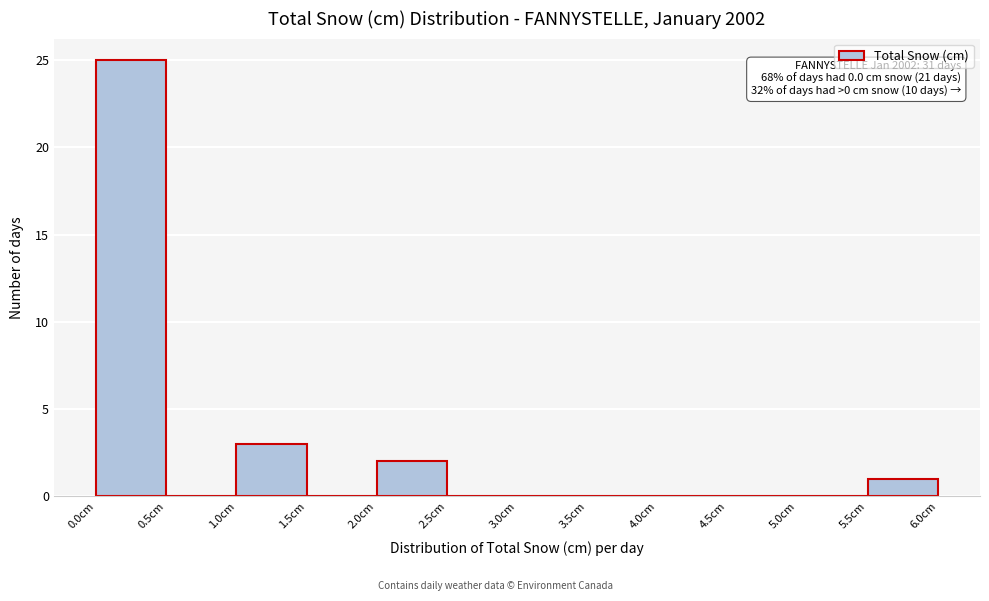

Which range on the x-axis has the tallest bar?

0.0 to 0.5